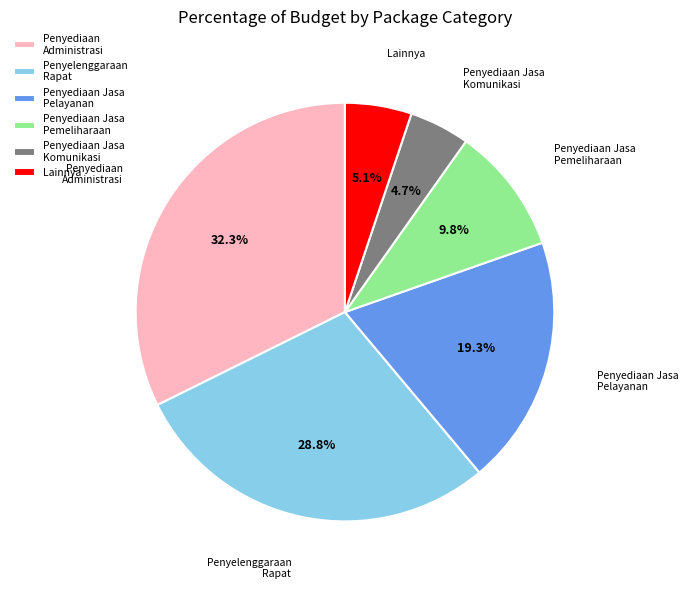

What portion of the pie excludes Penyediaan Jasa Komunikasi?

95.3%